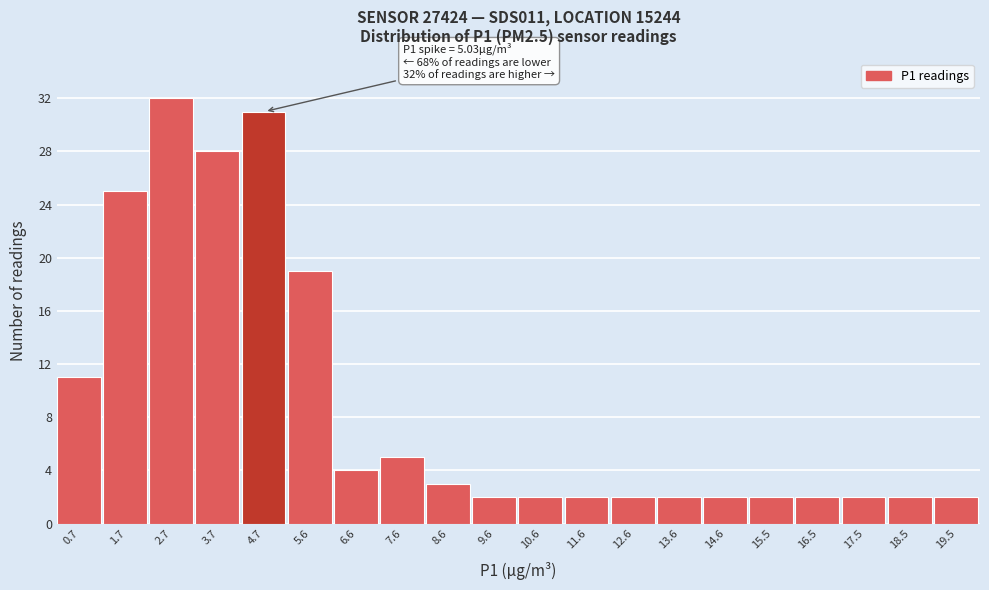

Over which range of the x-axis is the bar tallest?

2.18 to 3.17